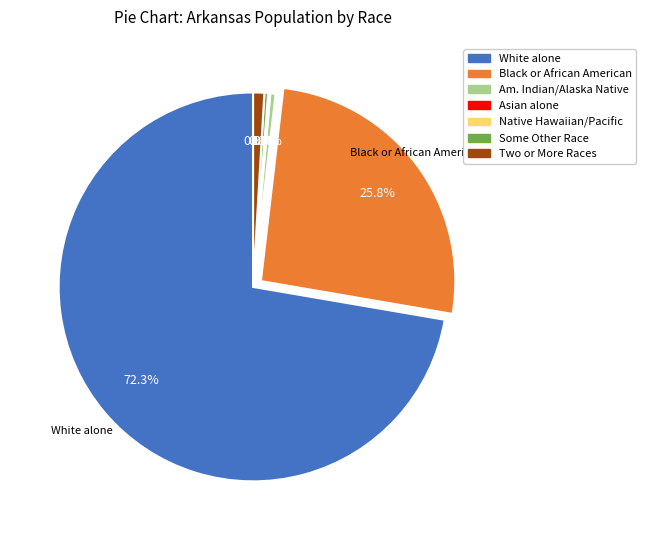

Is it true that Black or African American alone is 26% of the pie?

True